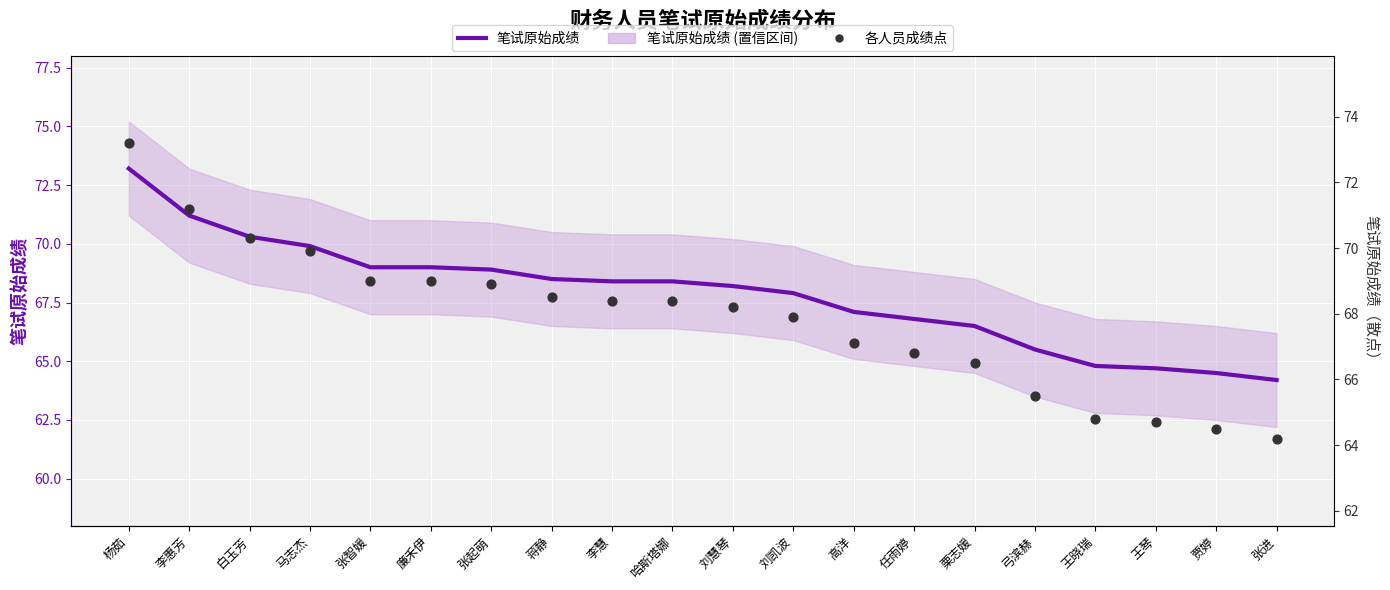

What is the total value across all series at 任雨婷?

133.6